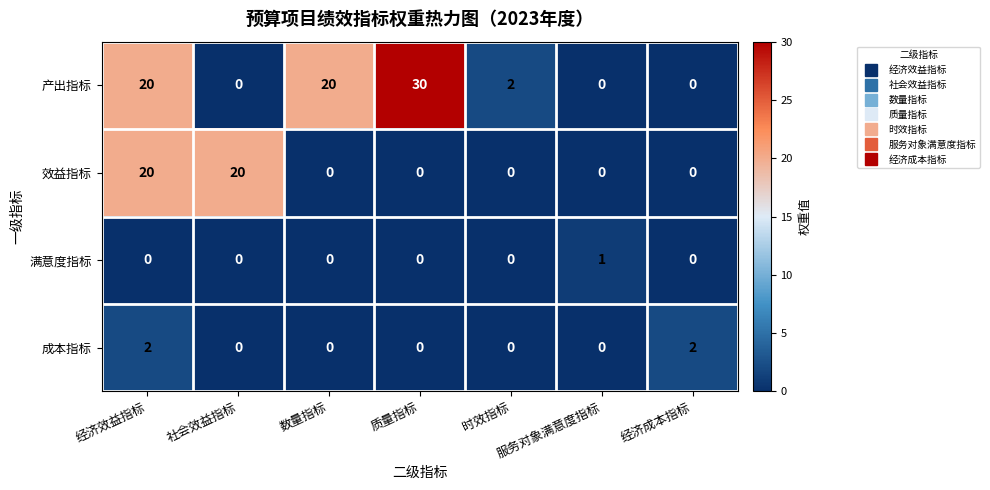

Which series changed the most between 社会效益指标 and 经济成本指标?

效益指标